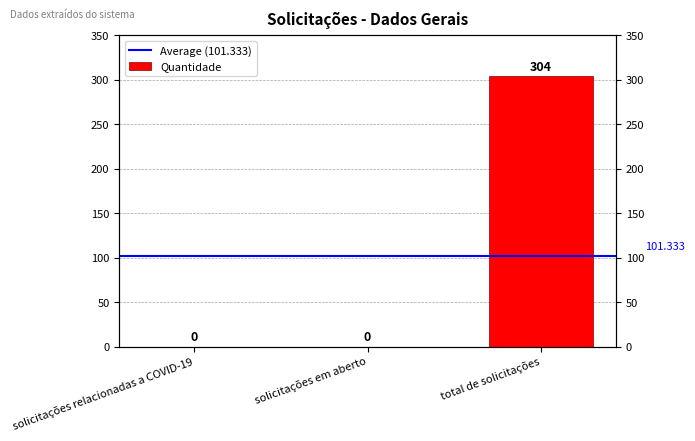

Does the chart contain stacked bars?

No